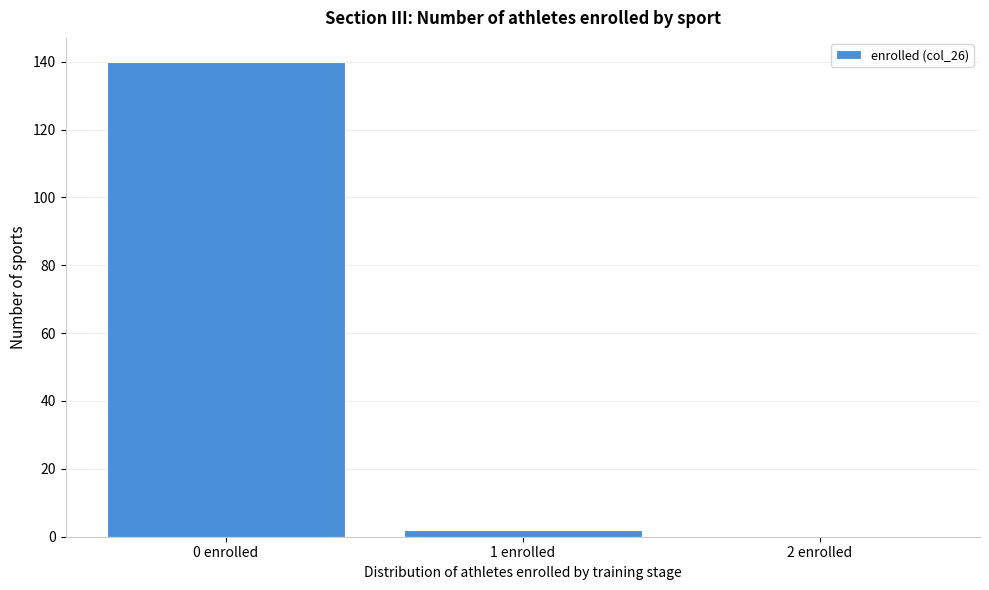

Reading left to right, list every bar in this chart as the range it spans on the x-axis followed by its height. The values are not printed on the chart, so give them approximately, as read against the axis.

-0.5 to 0.5: 140
0.5 to 1.5: 2
1.5 to 2.5: 0